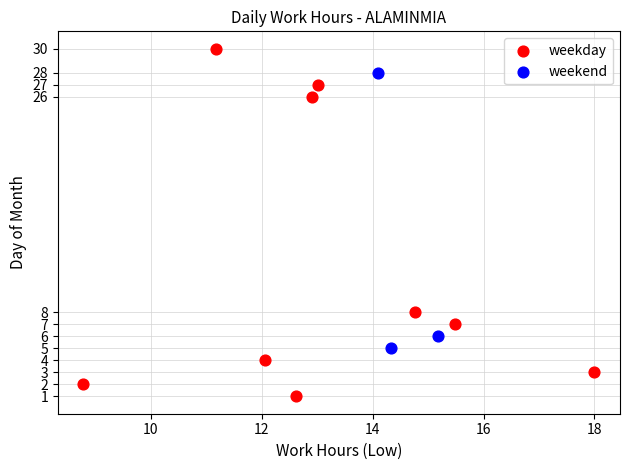

Which series has the largest Y range (max minus min)?

weekday